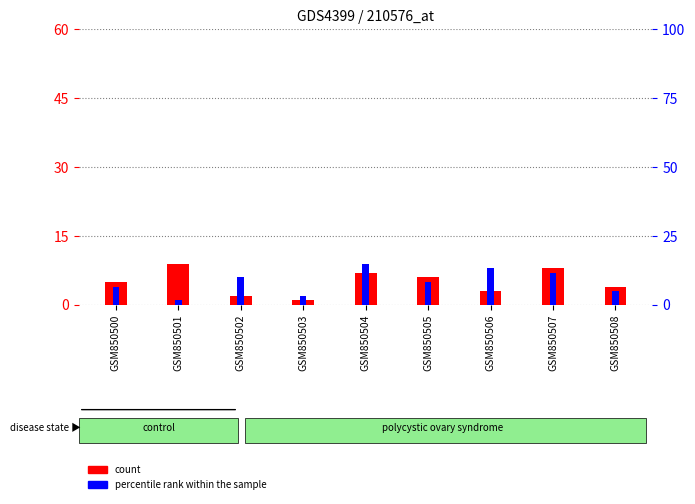

At which label does count first exceed 5?

GSM850501